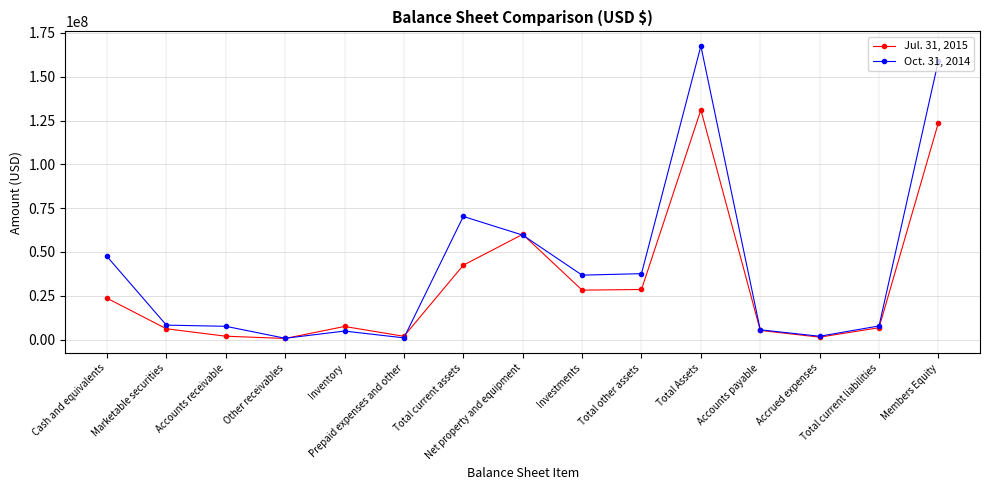

What value does the Oct. 31, 2014 series have at Investments?

36788435